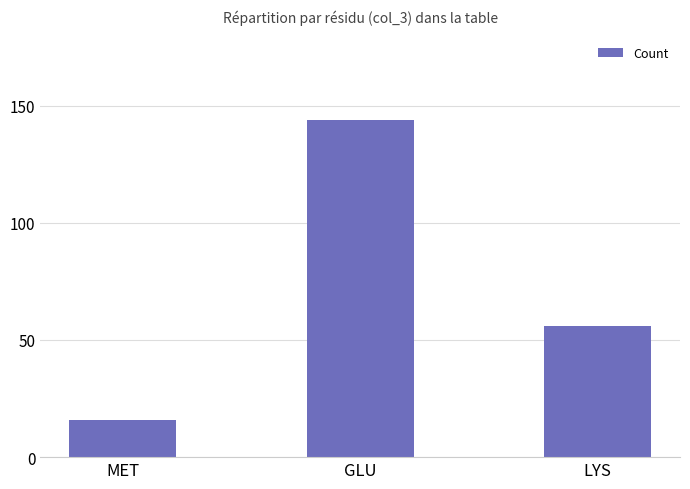

What is the sum of all values?

216